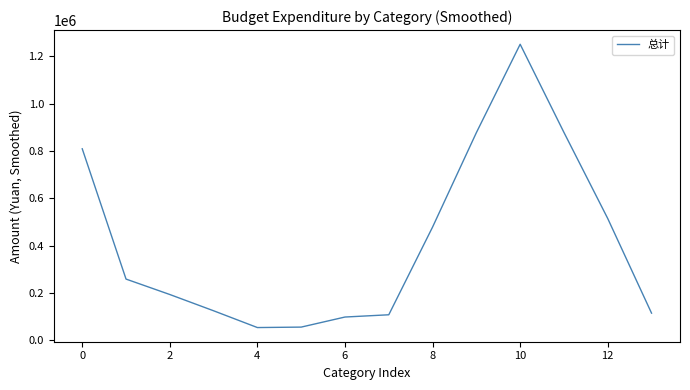

What is the smallest value displayed?

54286.3